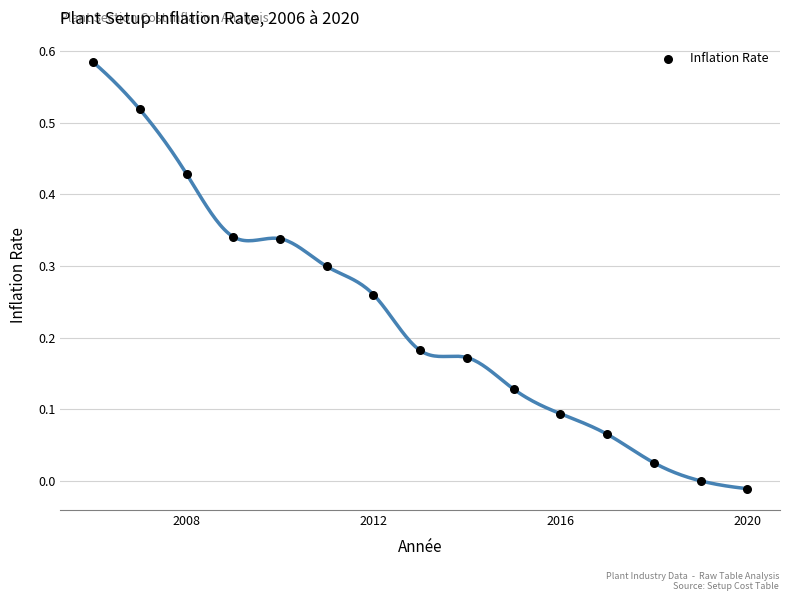

What is the range of X values (max minus min)?

14.0